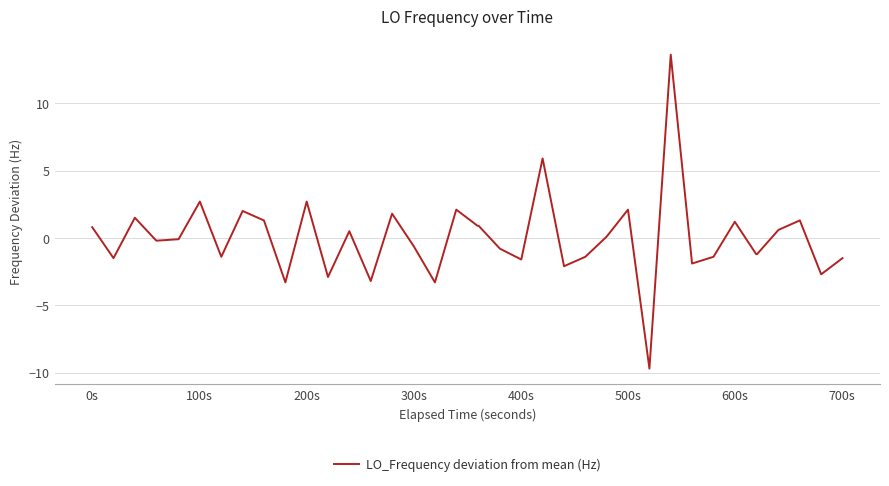

What is the greatest value displayed?

13.6